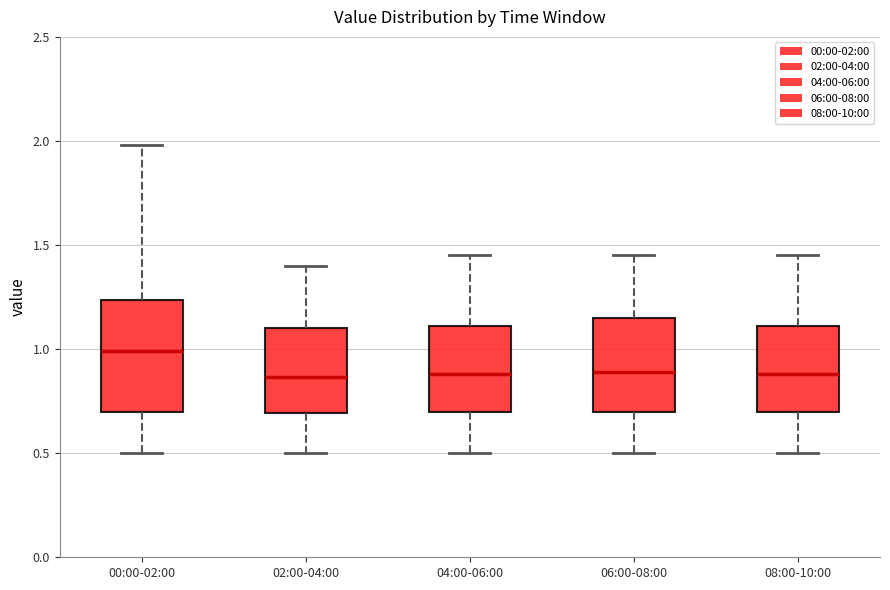

Which box has the highest median line?

00:00-02:00